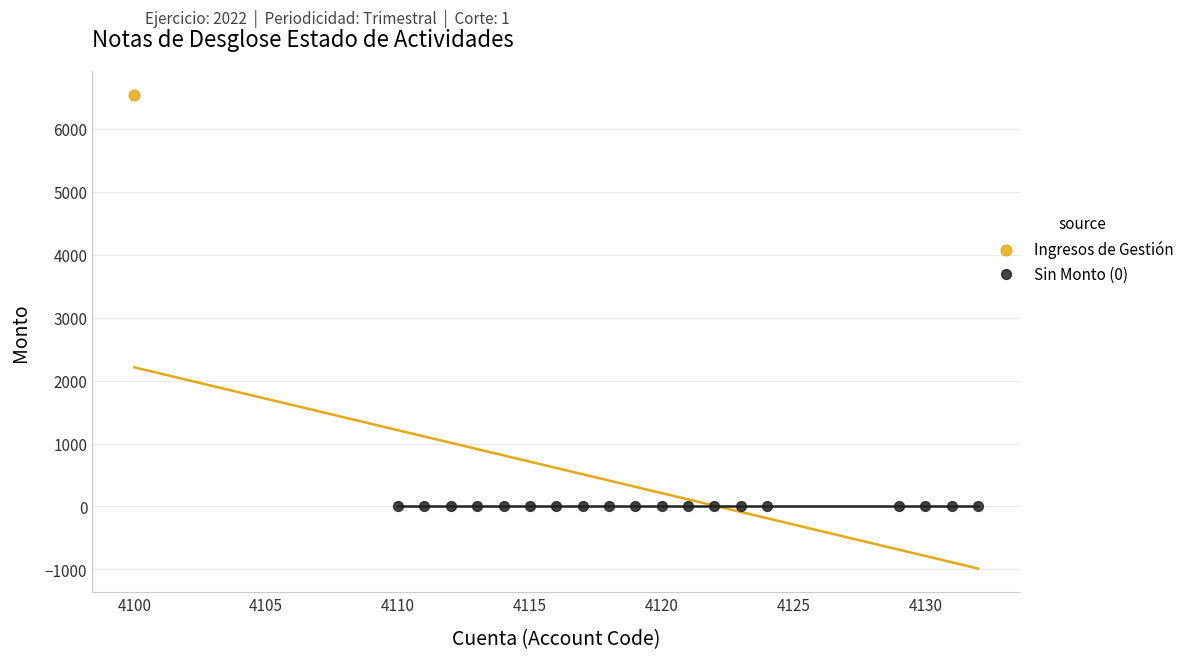

What are all the series names shown in the legend?

Ingresos de Gestión, Sin Monto (0)